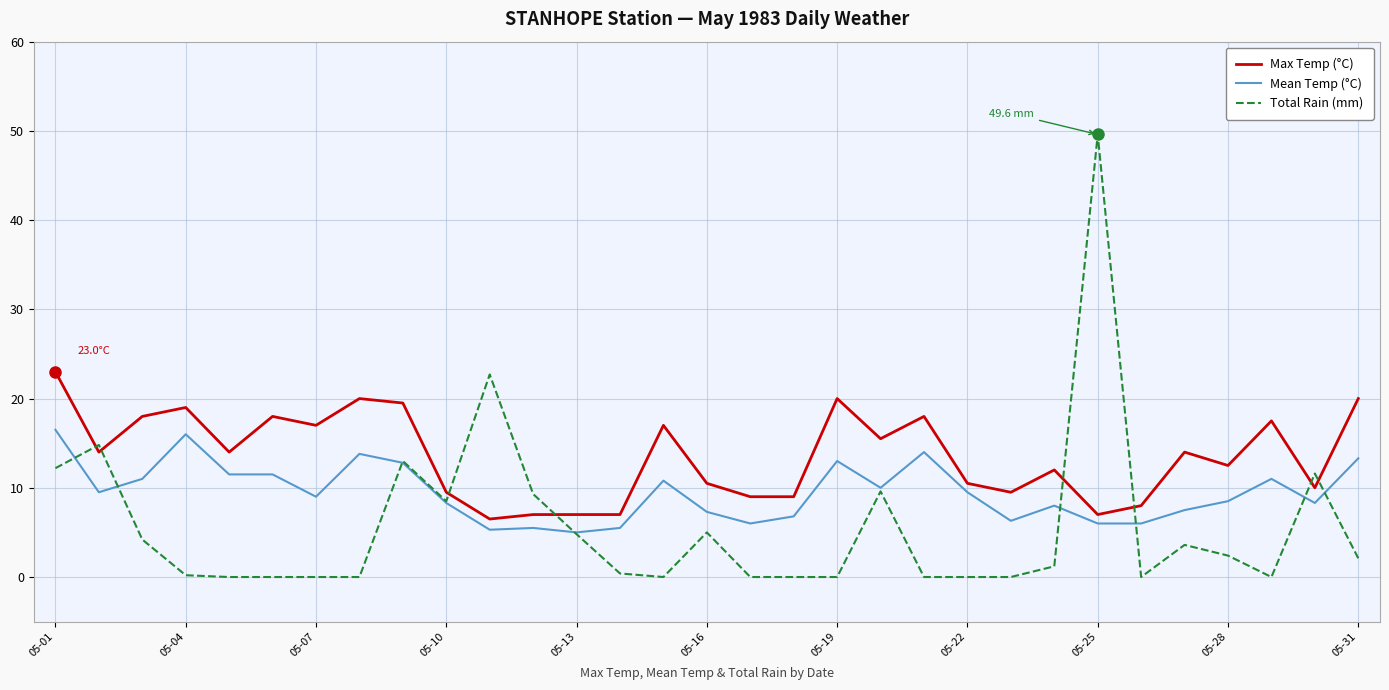

What is the maximum value shown in the chart?

49.6